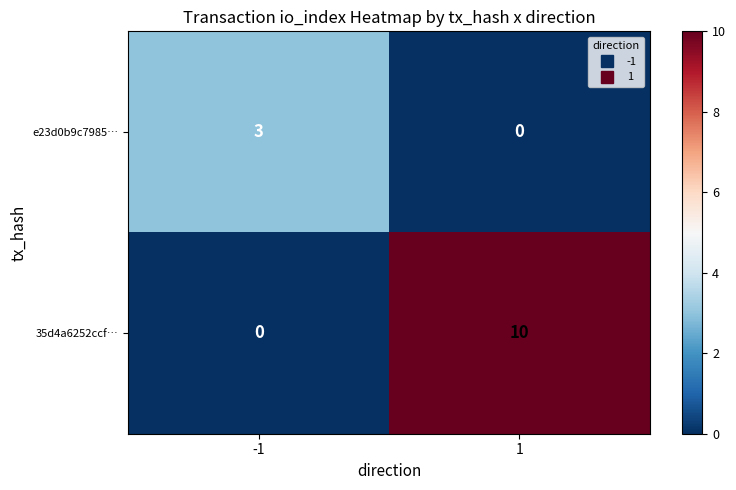

Reading left to right, list all the values displayed in this chart.

e23d0b9c7985…: 3	0
35d4a6252ccf…: 0	10